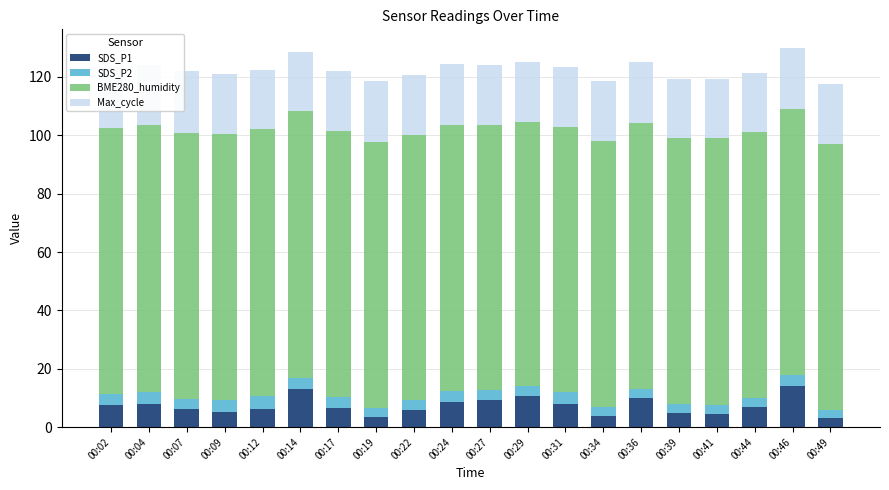

Count the number of data series in this chart.

4